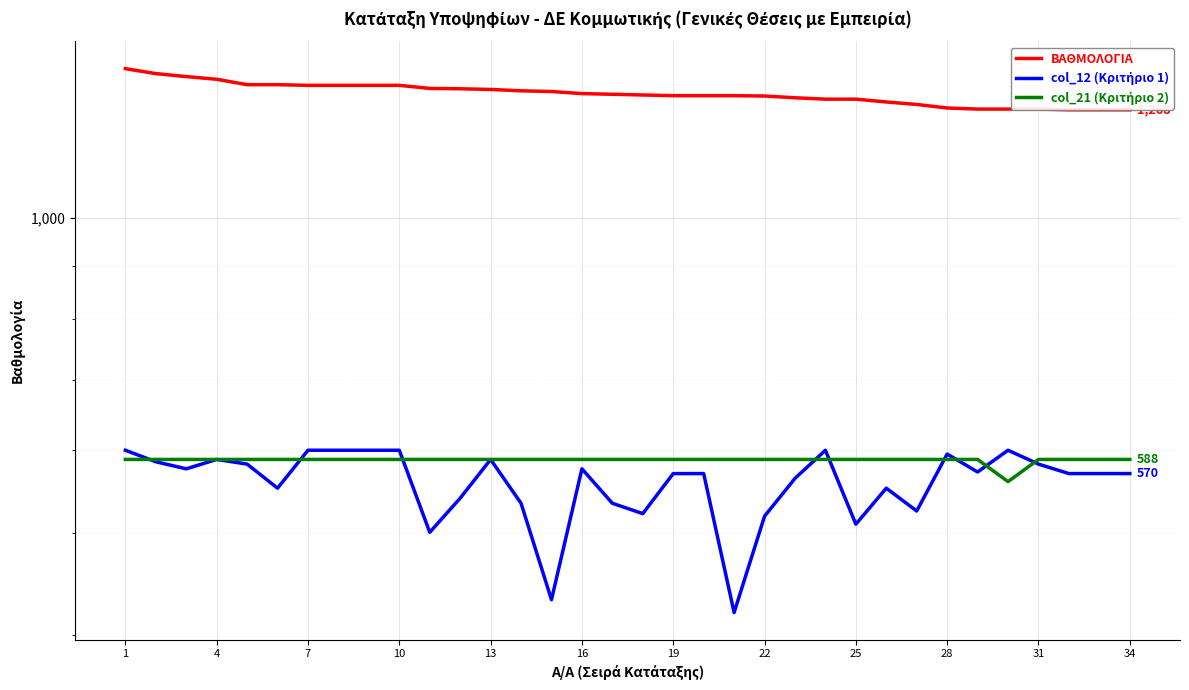

At which category is the sum across all series the highest?

1